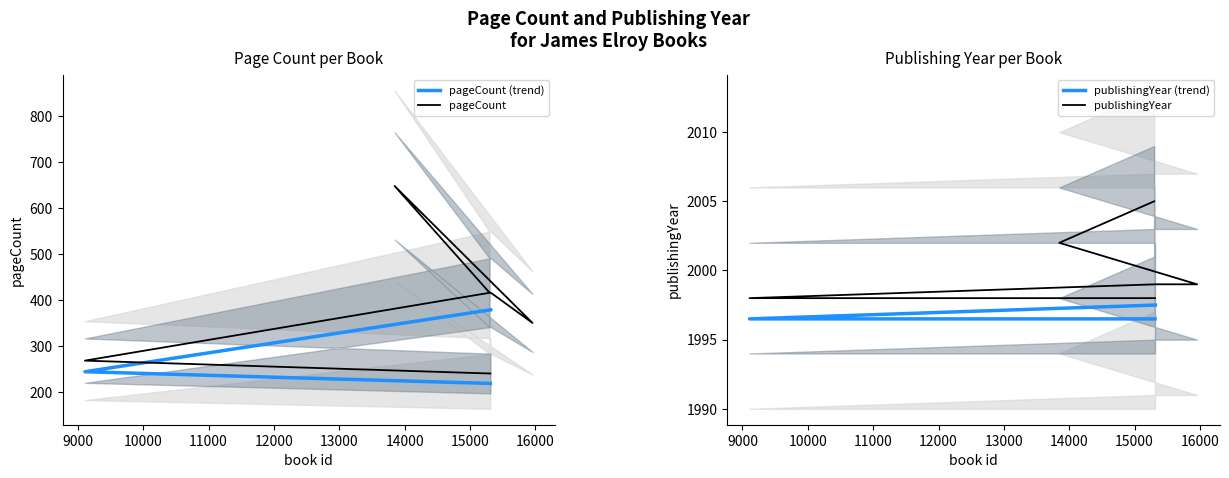

Is this an area chart (filled region under the line)?

No